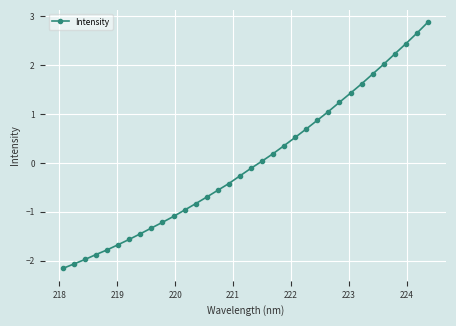

What is the greatest value displayed?

2.9